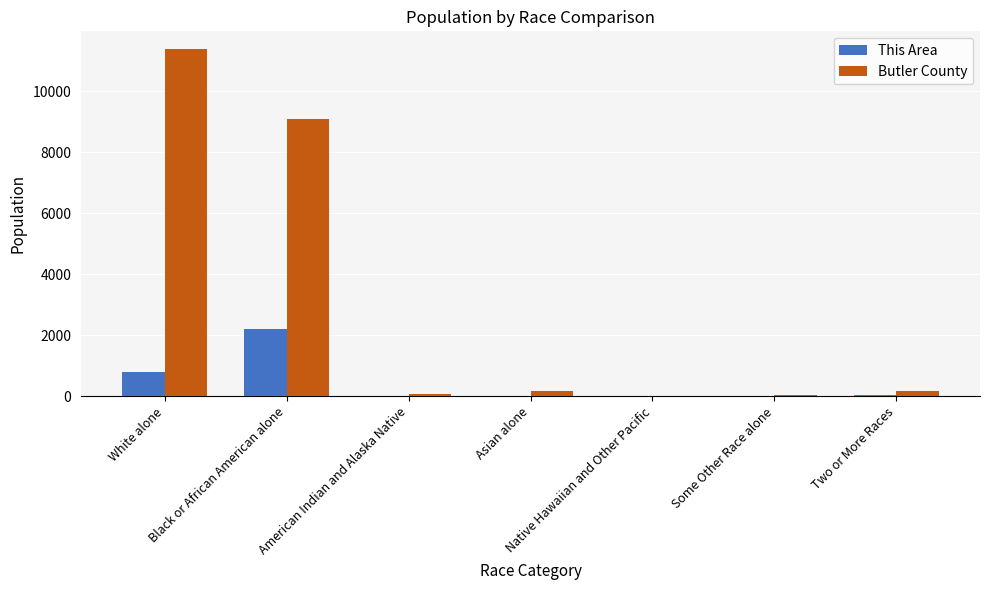

The This Area series shows 0 at Some Other Race alone. True or false?

True